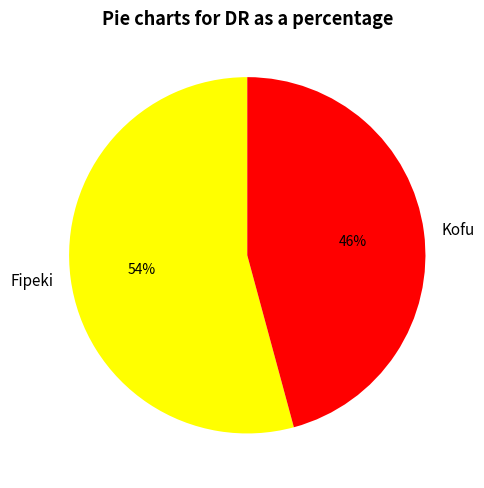

Which slice represents more than half of the pie?

Fipeki